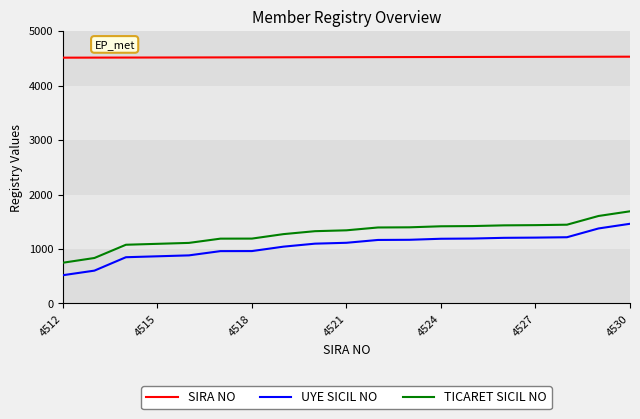

What is the difference between the second highest and second lowest values in the SIRA NO series?

16